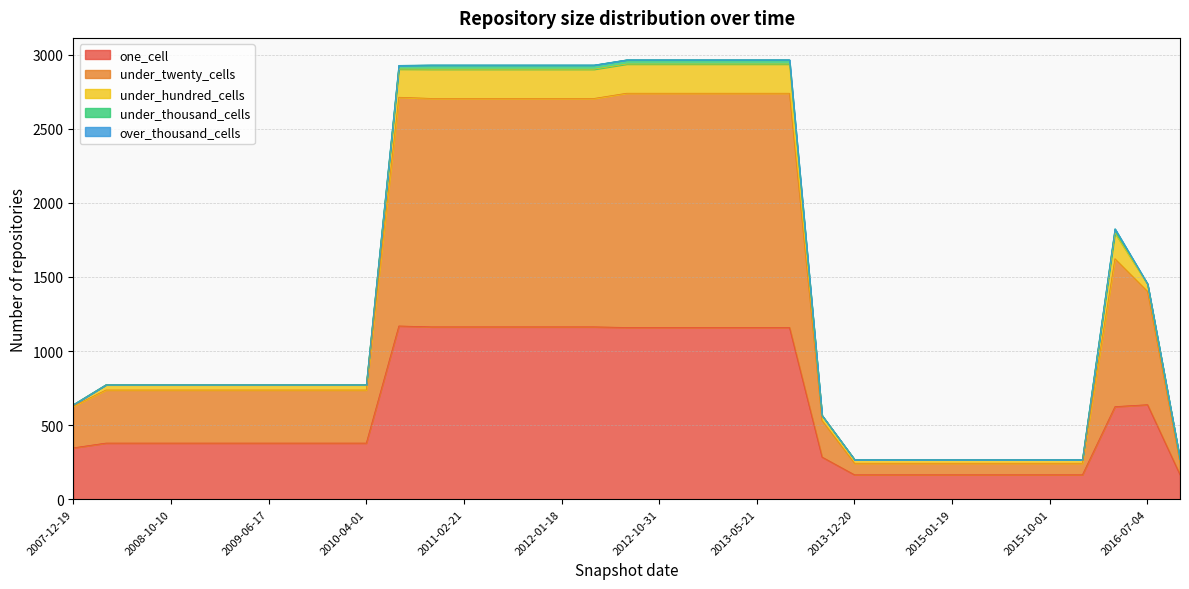

What is the maximum value for one_cell?

1169